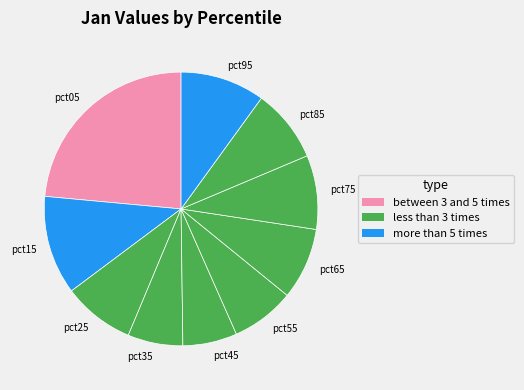

Which category has the biggest portion of the pie?

pct05